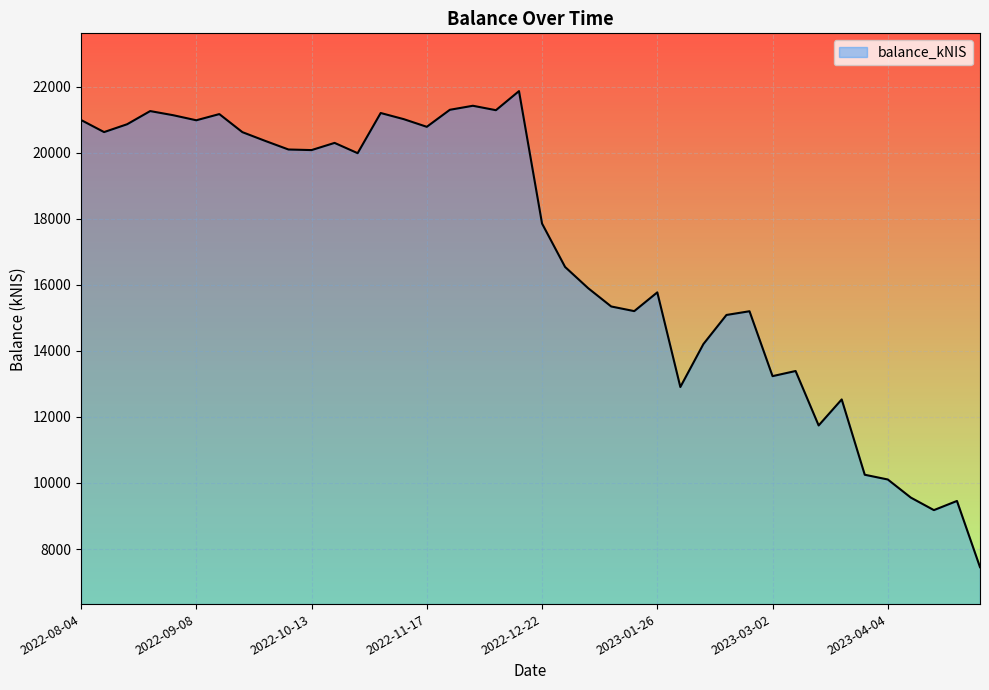

What is the average value?

16955.5